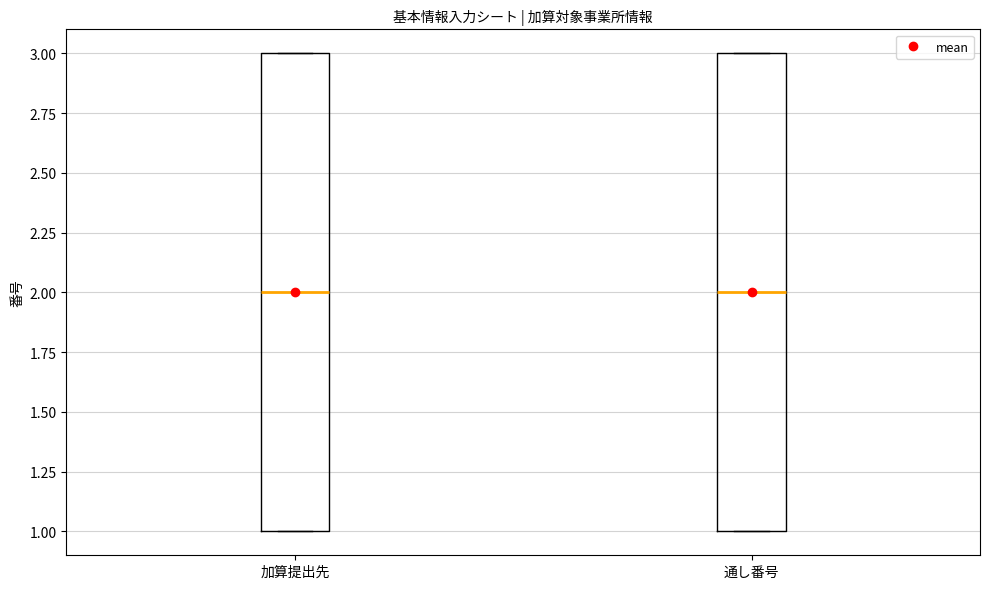

Reading left to right, transcribe this box plot: for each box, give where its median line is, the range the box spans, and where its two whiskers end, as read against the y-axis. The values are not printed on the chart, so give them approximately, as read against the axis.

加算提出先: median 2, box 1 to 3, whiskers 1 to 3
通し番号: median 2, box 1 to 3, whiskers 1 to 3